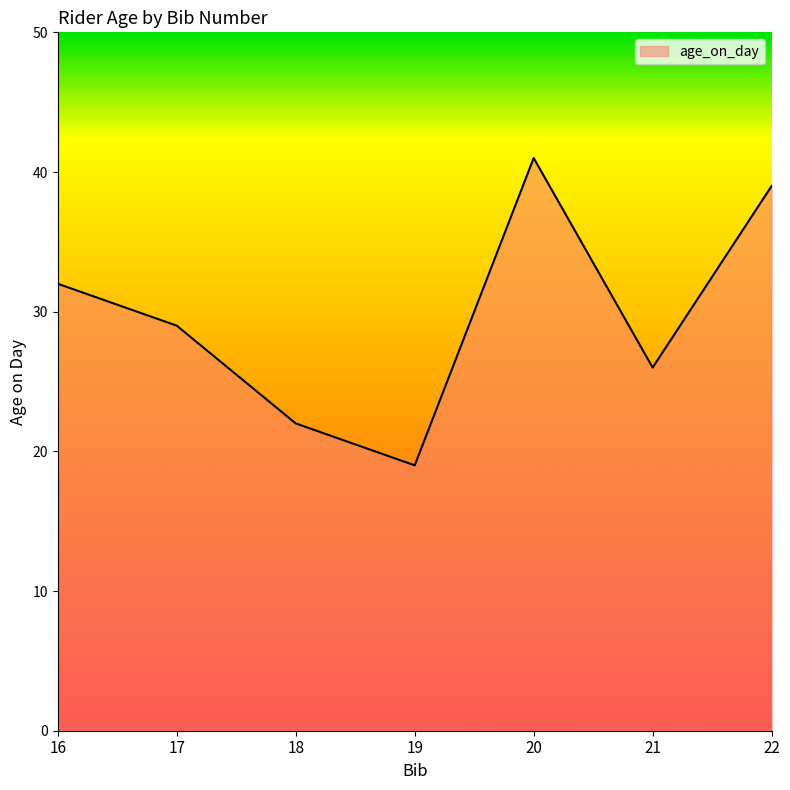

What is the change in value from 16 to 17?

-3